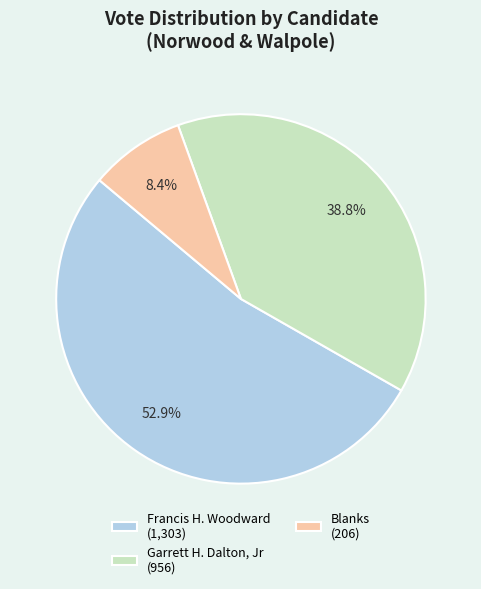

How many segments does this pie chart have?

3